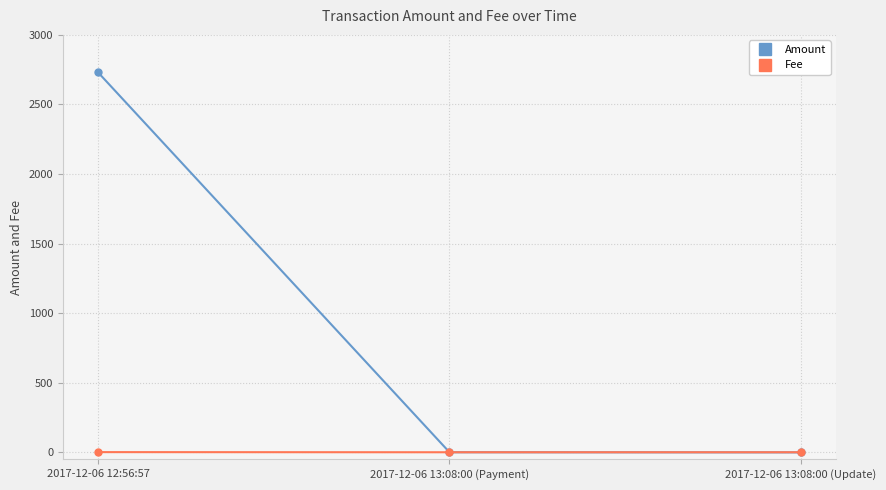

What is the sum of all Fee values?

4.0